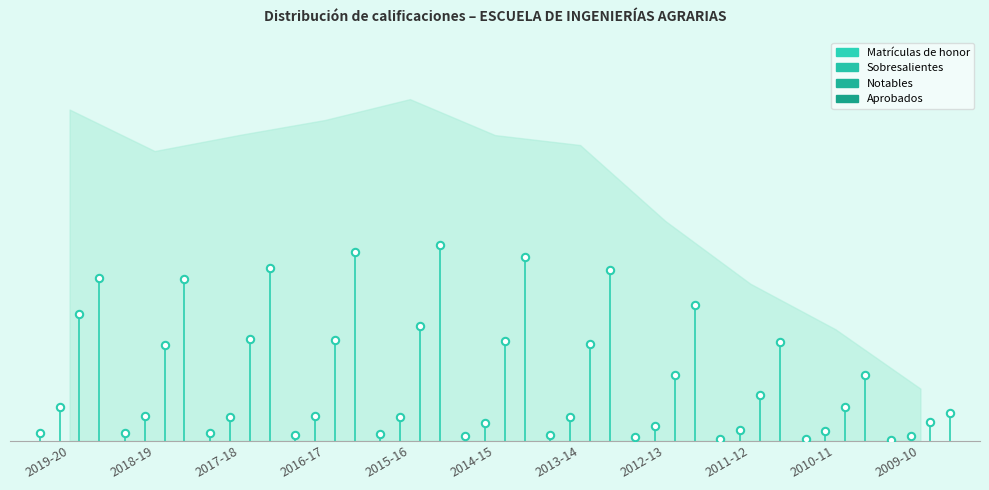

Which series has the widest spread of Y values?

Aprobados